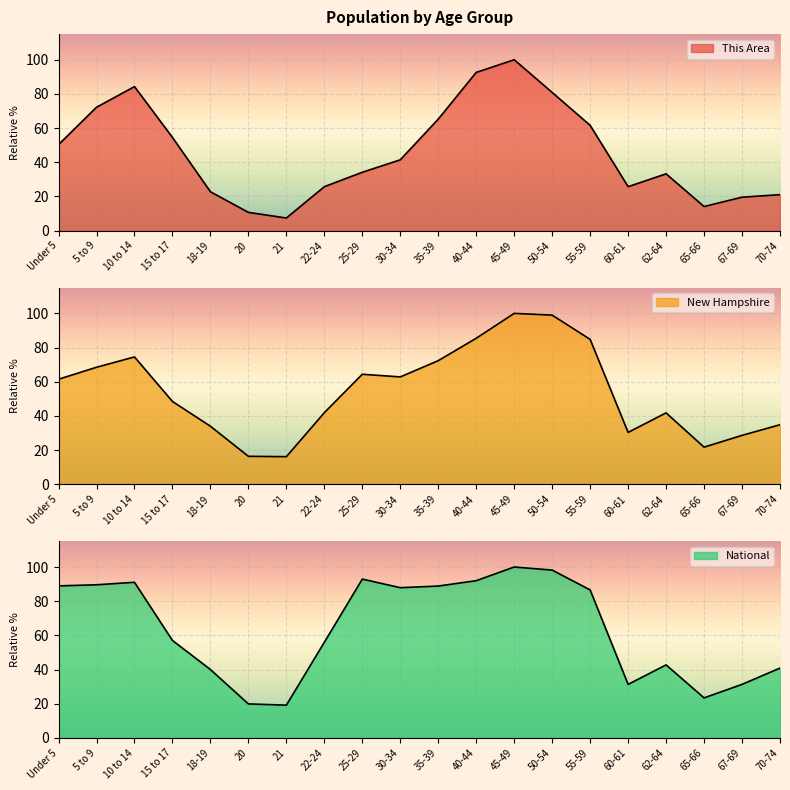

What position from the left is 25-29?

9